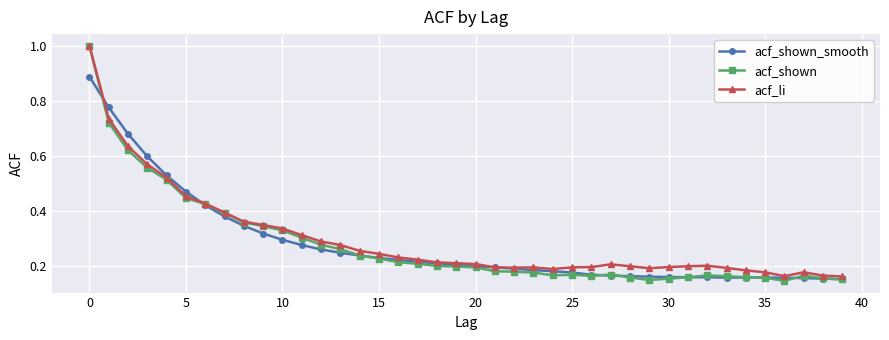

True or false: acf_shown has more than 2 points higher than both neighbors.

True